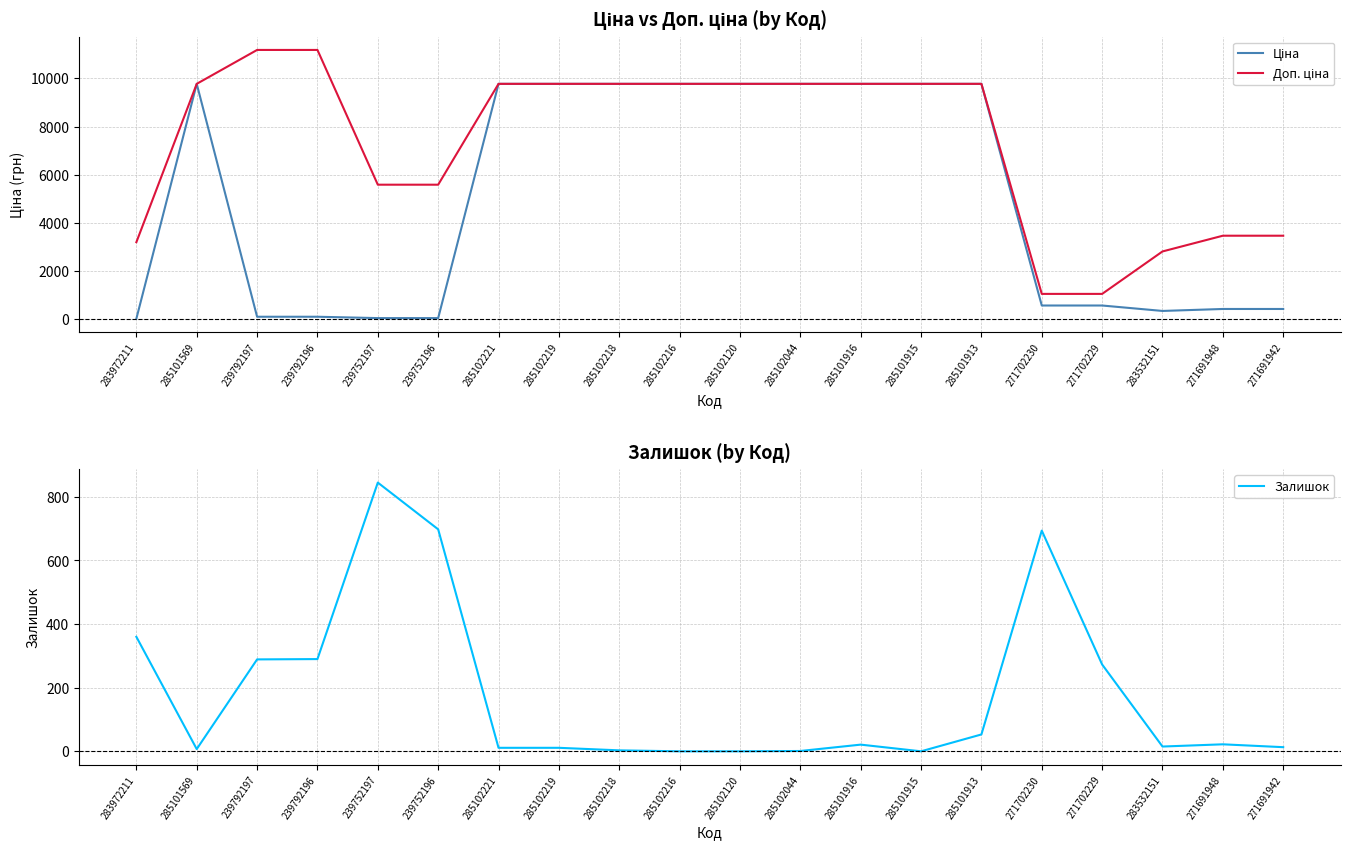

What is the label of the 5th point from the left?

239752197